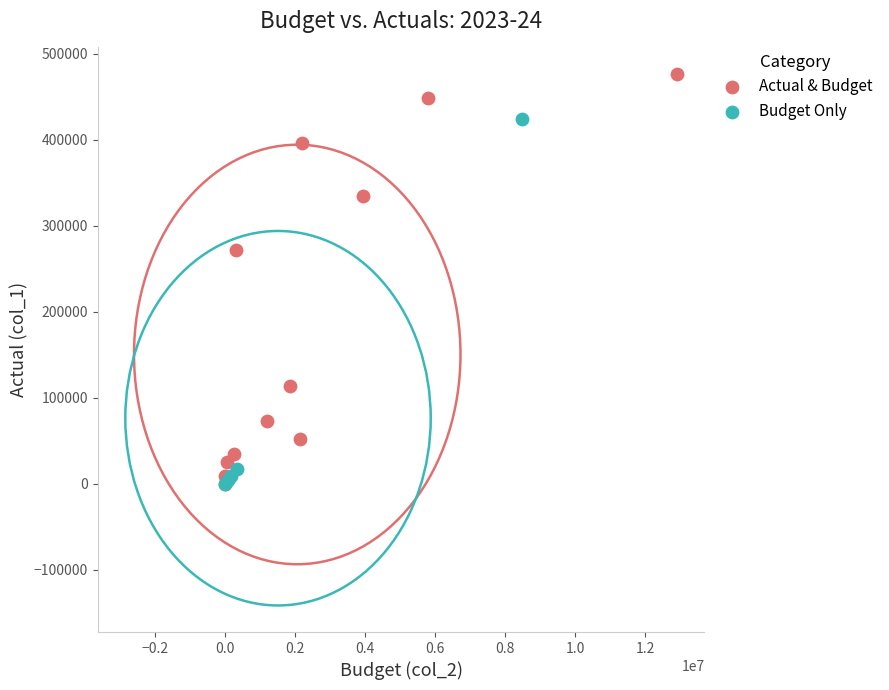

Which series has the largest Y range (max minus min)?

Actual & Budget